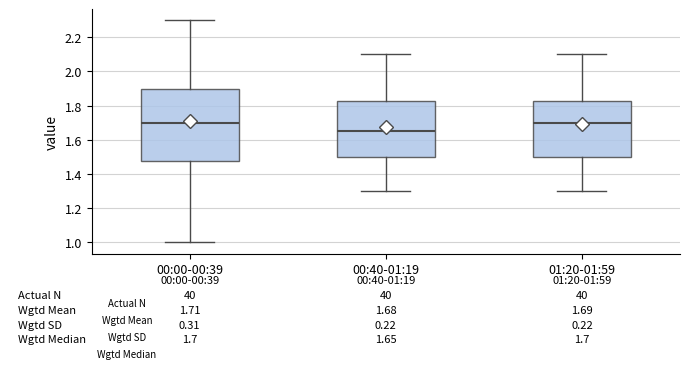

Which box has the lowest median line?

00:40-01:19